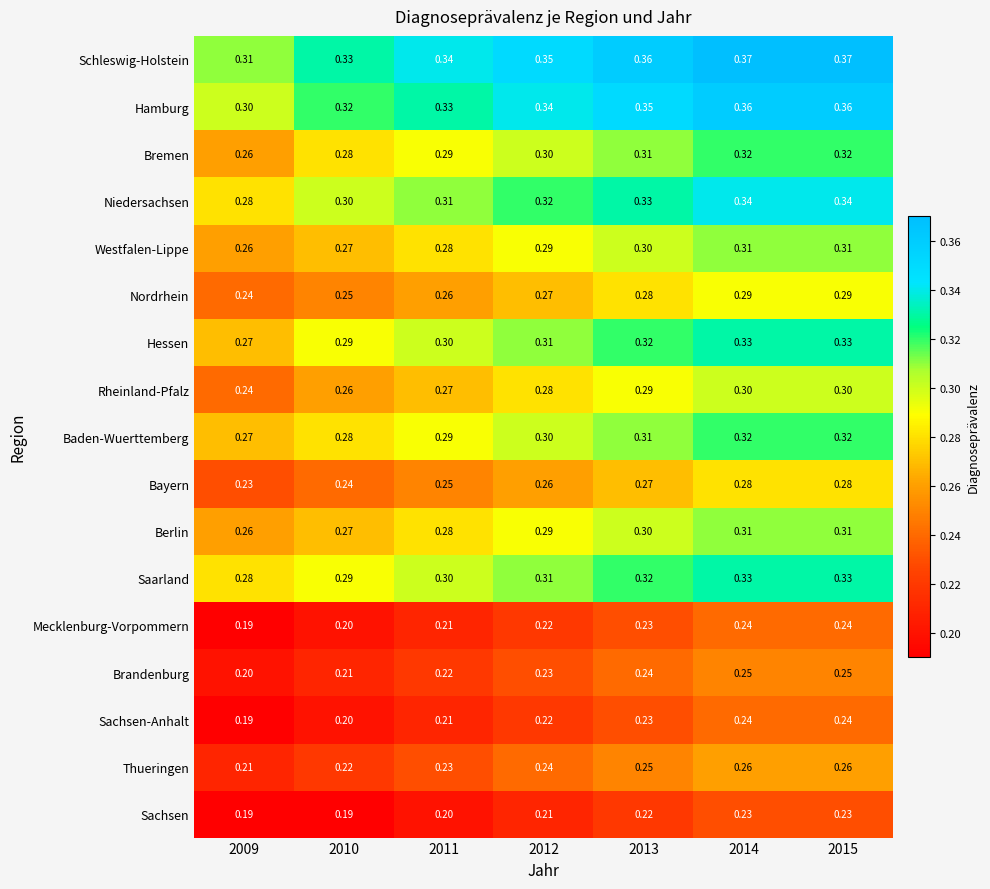

How many categories are shown in the chart?

7